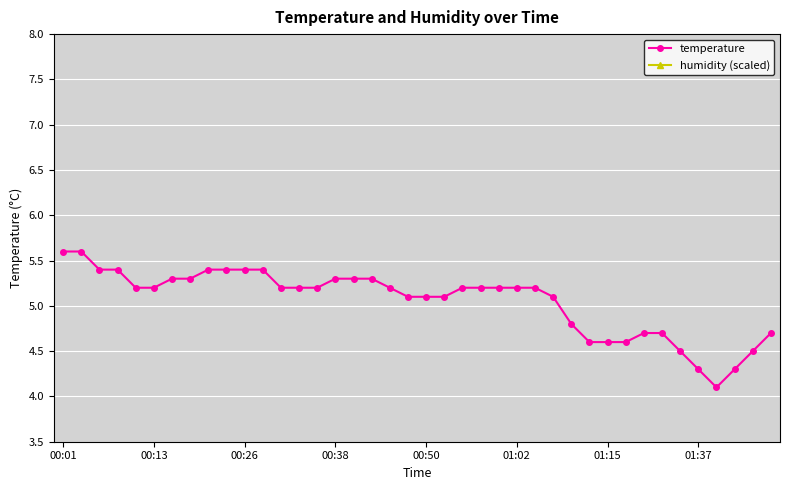

How many data points in temperature are above 5?

28